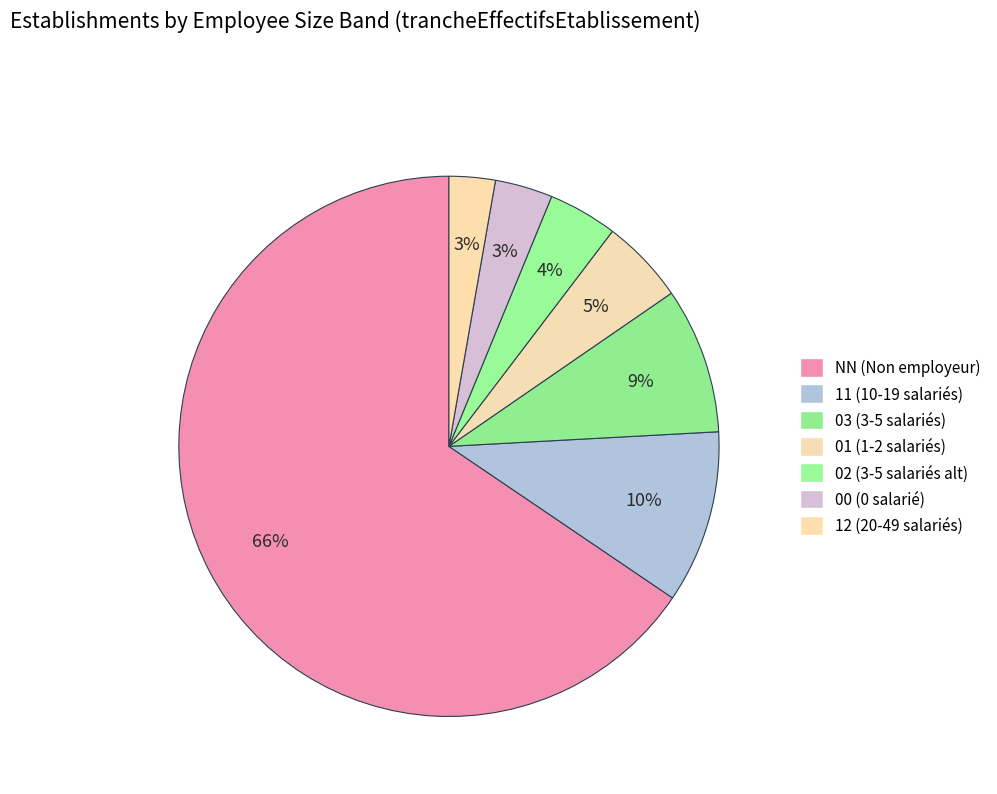

To the nearest percent, what portion does NN represent?

66%